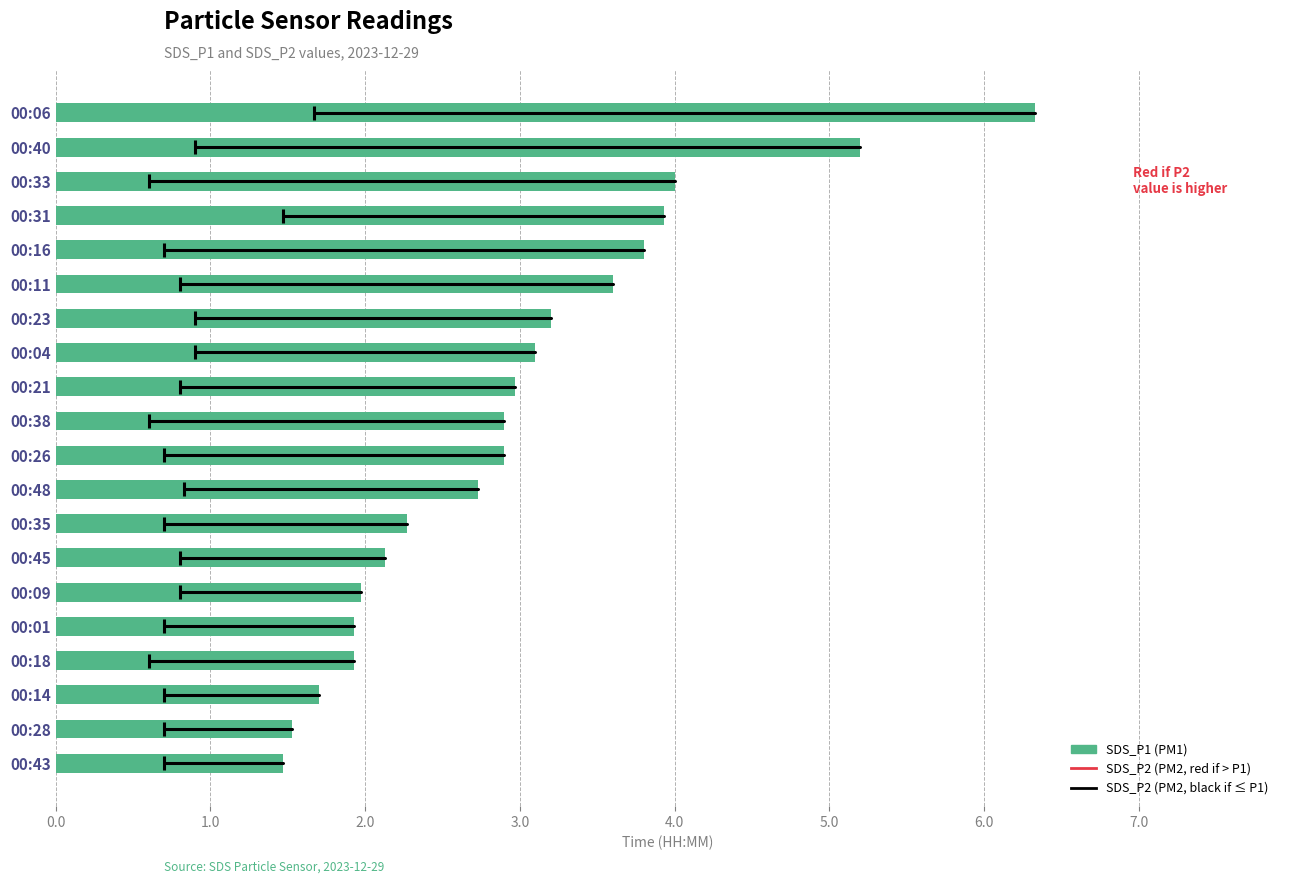

What is the difference between the values at 00:16 and 00:28?

2.3